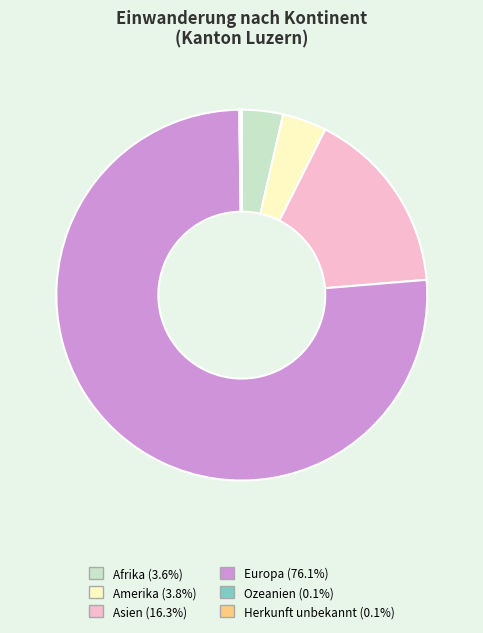

Is Europa the majority of the pie?

Yes